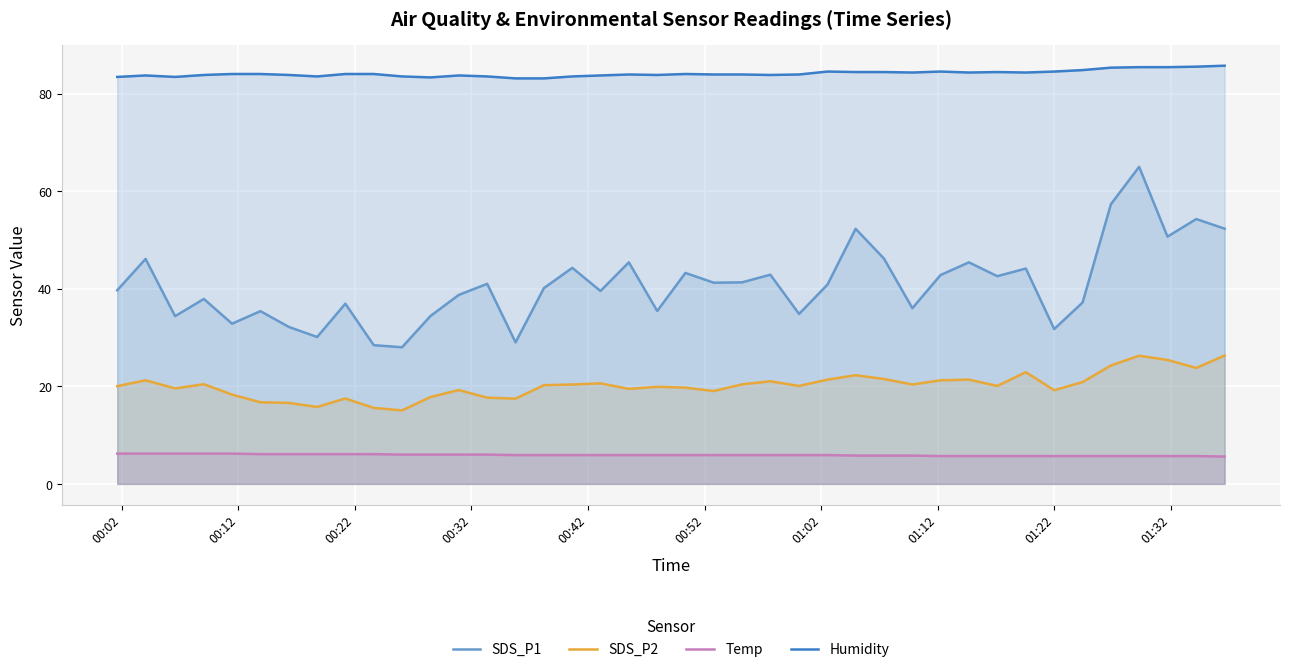

True or false: Humidity and SDS_P1 cross at least once.

False